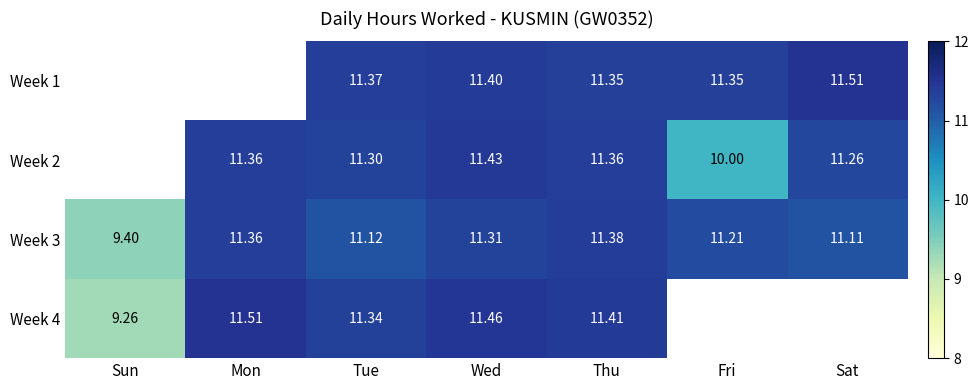

Is the value of Week 1 at Wed greater than the value of Week 3 at Fri?

Yes